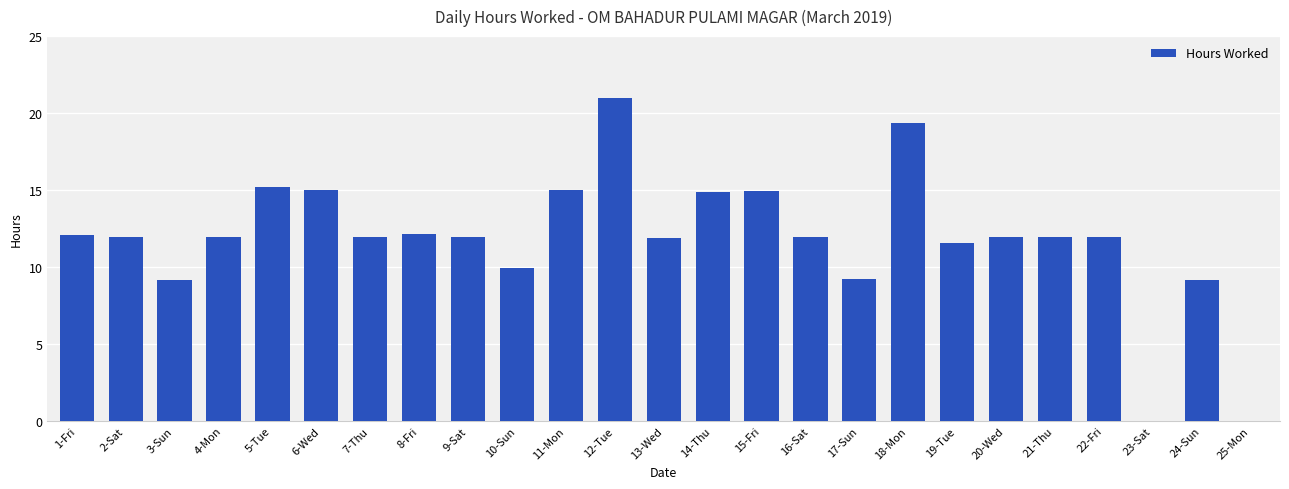

What is the sum of all values?

295.9